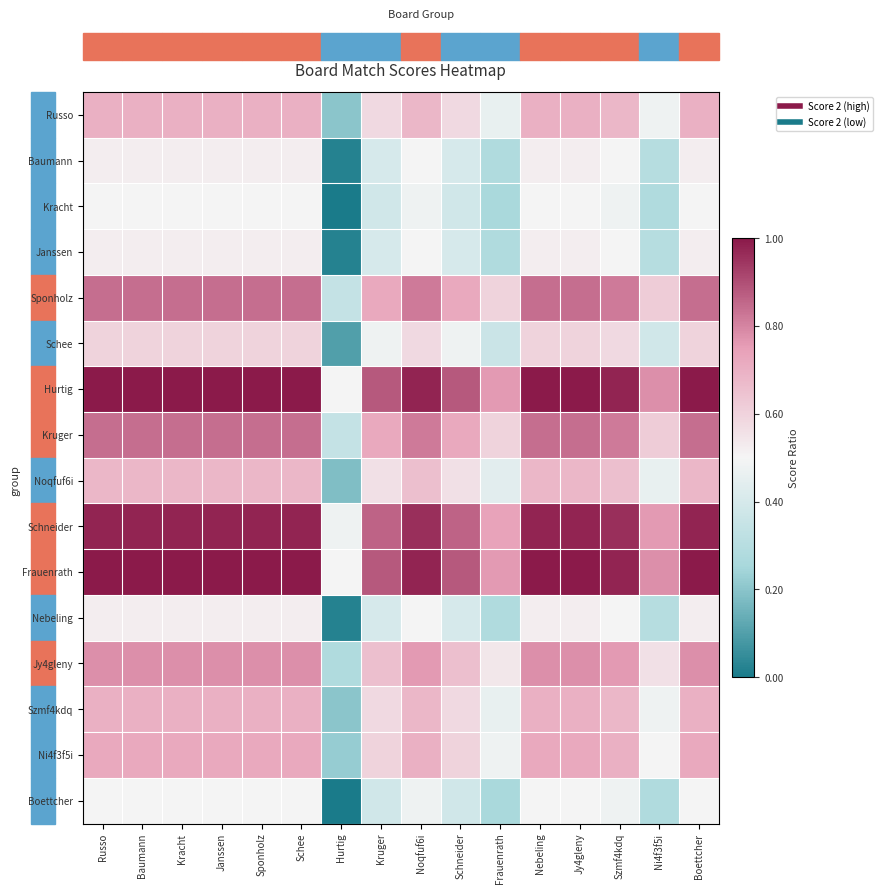

Reading left to right, transcribe all the data shown in this chart.

Russo: Russo=0.7	Baumann=0.7	Kracht=0.7	Janssen=0.7	Sponholz=0.7	Schee=0.7	Hurtig=0.2	Kruger=0.6	Noqfuf6i=0.7	Schneider=0.6	Frauenrath=0.5	Nebeling=0.7	Jy4gleny=0.7	Szmf4kdq=0.7	Ni4f3f5i=0.5	Boettcher=0.7
Baumann: Russo=0.5	Baumann=0.5	Kracht=0.5	Janssen=0.5	Sponholz=0.5	Schee=0.5	Hurtig=0.0	Kruger=0.4	Noqfuf6i=0.5	Schneider=0.4	Frauenrath=0.3	Nebeling=0.5	Jy4gleny=0.5	Szmf4kdq=0.5	Ni4f3f5i=0.3	Boettcher=0.5
Kracht: Russo=0.5	Baumann=0.5	Kracht=0.5	Janssen=0.5	Sponholz=0.5	Schee=0.5	Hurtig=0.0	Kruger=0.4	Noqfuf6i=0.5	Schneider=0.4	Frauenrath=0.3	Nebeling=0.5	Jy4gleny=0.5	Szmf4kdq=0.5	Ni4f3f5i=0.3	Boettcher=0.5
Janssen: Russo=0.5	Baumann=0.5	Kracht=0.5	Janssen=0.5	Sponholz=0.5	Schee=0.5	Hurtig=0.0	Kruger=0.4	Noqfuf6i=0.5	Schneider=0.4	Frauenrath=0.3	Nebeling=0.5	Jy4gleny=0.5	Szmf4kdq=0.5	Ni4f3f5i=0.3	Boettcher=0.5
Sponholz: Russo=0.8	Baumann=0.8	Kracht=0.8	Janssen=0.8	Sponholz=0.8	Schee=0.8	Hurtig=0.3	Kruger=0.7	Noqfuf6i=0.8	Schneider=0.7	Frauenrath=0.6	Nebeling=0.8	Jy4gleny=0.8	Szmf4kdq=0.8	Ni4f3f5i=0.6	Boettcher=0.8
Schee: Russo=0.6	Baumann=0.6	Kracht=0.6	Janssen=0.6	Sponholz=0.6	Schee=0.6	Hurtig=0.1	Kruger=0.5	Noqfuf6i=0.6	Schneider=0.5	Frauenrath=0.4	Nebeling=0.6	Jy4gleny=0.6	Szmf4kdq=0.6	Ni4f3f5i=0.4	Boettcher=0.6
Hurtig: Russo=1.0	Baumann=1.0	Kracht=1.0	Janssen=1.0	Sponholz=1.0	Schee=1.0	Hurtig=0.5	Kruger=0.9	Noqfuf6i=1.0	Schneider=0.9	Frauenrath=0.8	Nebeling=1.0	Jy4gleny=1.0	Szmf4kdq=1.0	Ni4f3f5i=0.8	Boettcher=1.0
Kruger: Russo=0.8	Baumann=0.8	Kracht=0.8	Janssen=0.8	Sponholz=0.8	Schee=0.8	Hurtig=0.3	Kruger=0.7	Noqfuf6i=0.8	Schneider=0.7	Frauenrath=0.6	Nebeling=0.8	Jy4gleny=0.8	Szmf4kdq=0.8	Ni4f3f5i=0.6	Boettcher=0.8
Noqfuf6i: Russo=0.7	Baumann=0.7	Kracht=0.7	Janssen=0.7	Sponholz=0.7	Schee=0.7	Hurtig=0.2	Kruger=0.6	Noqfuf6i=0.7	Schneider=0.6	Frauenrath=0.4	Nebeling=0.7	Jy4gleny=0.7	Szmf4kdq=0.7	Ni4f3f5i=0.5	Boettcher=0.7
Schneider: Russo=1.0	Baumann=1.0	Kracht=1.0	Janssen=1.0	Sponholz=1.0	Schee=1.0	Hurtig=0.5	Kruger=0.9	Noqfuf6i=1.0	Schneider=0.9	Frauenrath=0.7	Nebeling=1.0	Jy4gleny=1.0	Szmf4kdq=1.0	Ni4f3f5i=0.8	Boettcher=1.0
Frauenrath: Russo=1.0	Baumann=1.0	Kracht=1.0	Janssen=1.0	Sponholz=1.0	Schee=1.0	Hurtig=0.5	Kruger=0.9	Noqfuf6i=1.0	Schneider=0.9	Frauenrath=0.8	Nebeling=1.0	Jy4gleny=1.0	Szmf4kdq=1.0	Ni4f3f5i=0.8	Boettcher=1.0
Nebeling: Russo=0.5	Baumann=0.5	Kracht=0.5	Janssen=0.5	Sponholz=0.5	Schee=0.5	Hurtig=0.0	Kruger=0.4	Noqfuf6i=0.5	Schneider=0.4	Frauenrath=0.3	Nebeling=0.5	Jy4gleny=0.5	Szmf4kdq=0.5	Ni4f3f5i=0.3	Boettcher=0.5
Jy4gleny: Russo=0.8	Baumann=0.8	Kracht=0.8	Janssen=0.8	Sponholz=0.8	Schee=0.8	Hurtig=0.3	Kruger=0.7	Noqfuf6i=0.8	Schneider=0.7	Frauenrath=0.5	Nebeling=0.8	Jy4gleny=0.8	Szmf4kdq=0.8	Ni4f3f5i=0.6	Boettcher=0.8
Szmf4kdq: Russo=0.7	Baumann=0.7	Kracht=0.7	Janssen=0.7	Sponholz=0.7	Schee=0.7	Hurtig=0.2	Kruger=0.6	Noqfuf6i=0.7	Schneider=0.6	Frauenrath=0.5	Nebeling=0.7	Jy4gleny=0.7	Szmf4kdq=0.7	Ni4f3f5i=0.5	Boettcher=0.7
Ni4f3f5i: Russo=0.7	Baumann=0.7	Kracht=0.7	Janssen=0.7	Sponholz=0.7	Schee=0.7	Hurtig=0.2	Kruger=0.6	Noqfuf6i=0.7	Schneider=0.6	Frauenrath=0.5	Nebeling=0.7	Jy4gleny=0.7	Szmf4kdq=0.7	Ni4f3f5i=0.5	Boettcher=0.7
Boettcher: Russo=0.5	Baumann=0.5	Kracht=0.5	Janssen=0.5	Sponholz=0.5	Schee=0.5	Hurtig=0.0	Kruger=0.4	Noqfuf6i=0.5	Schneider=0.4	Frauenrath=0.3	Nebeling=0.5	Jy4gleny=0.5	Szmf4kdq=0.5	Ni4f3f5i=0.3	Boettcher=0.5